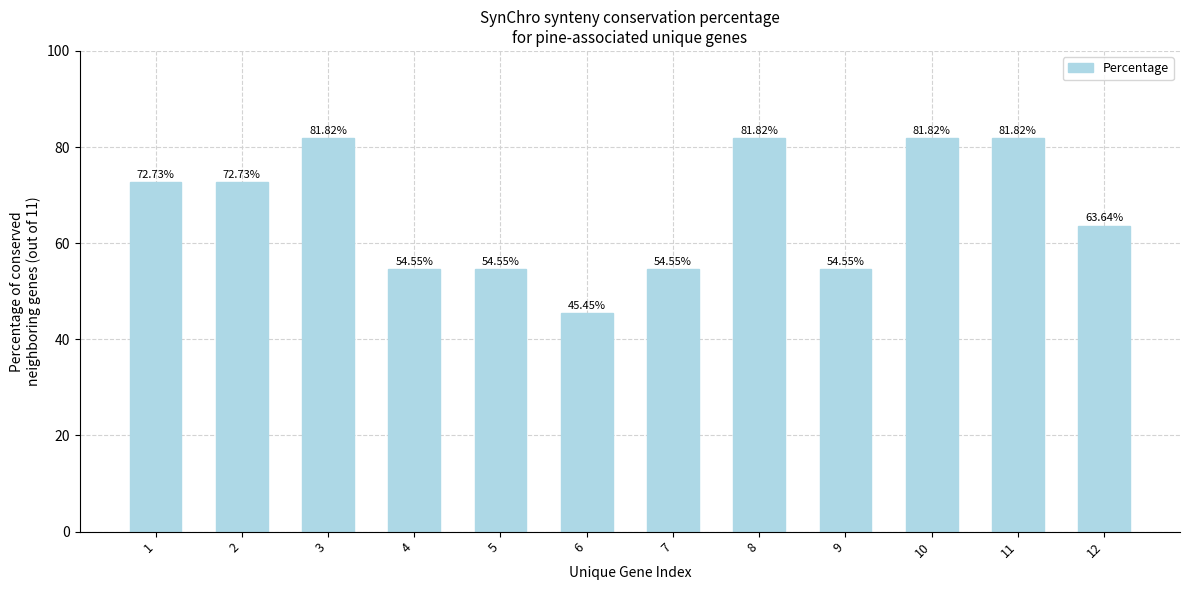

What is the ratio of the value at 3 to the value at 7?

1.5